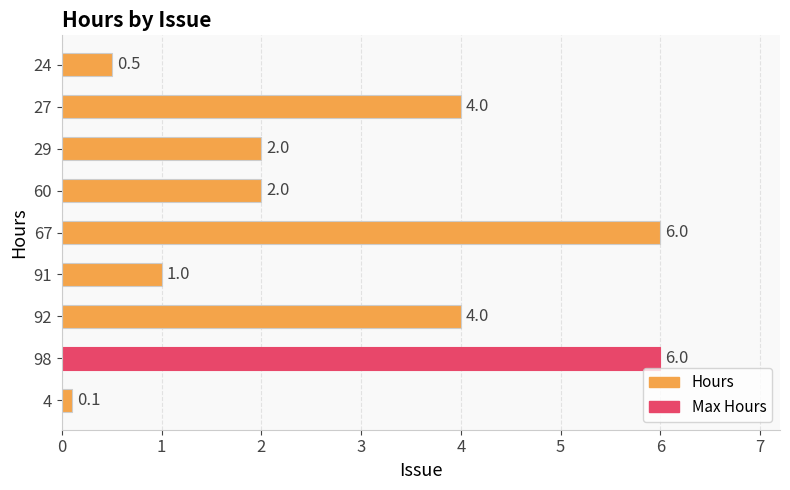

True or false: the data shows 0.1 at 4.

True